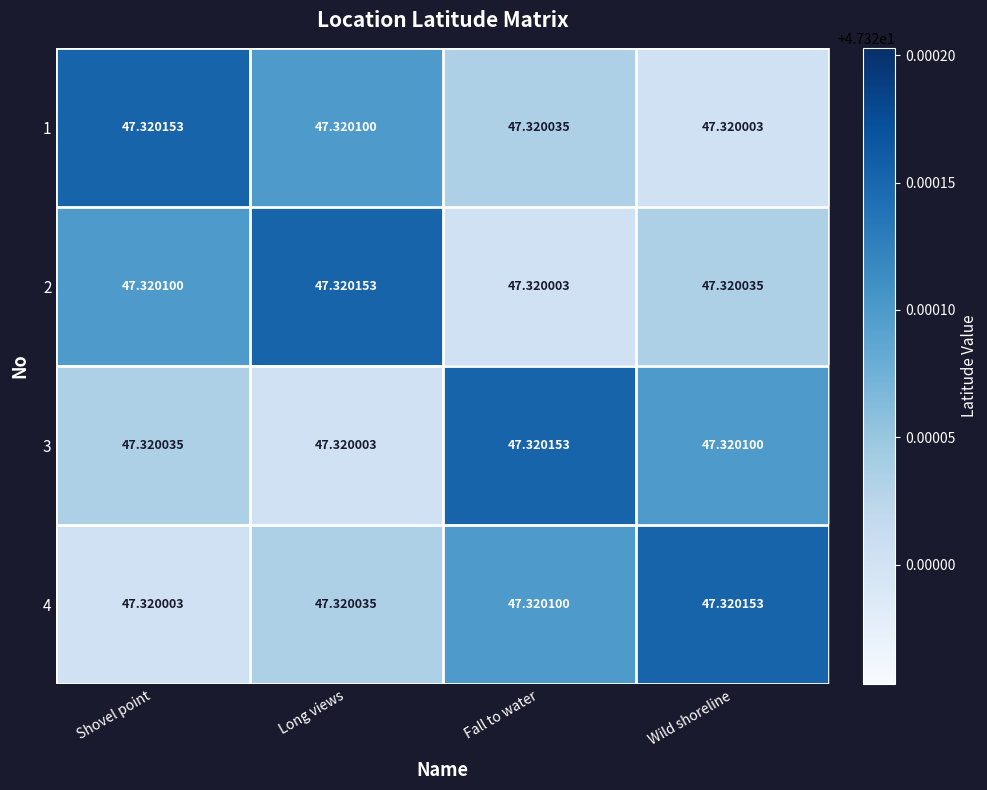

What is the minimum value shown in the chart?

47.3